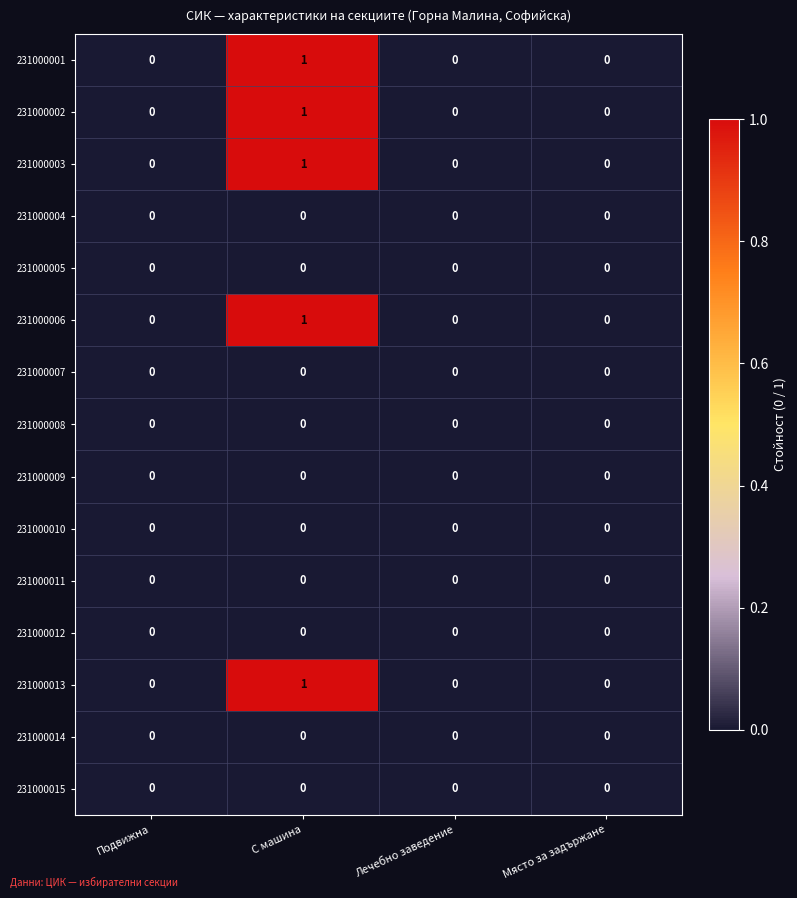

Is the value of 231000002 at Подвижна greater than the value of 231000006 at С машина?

No